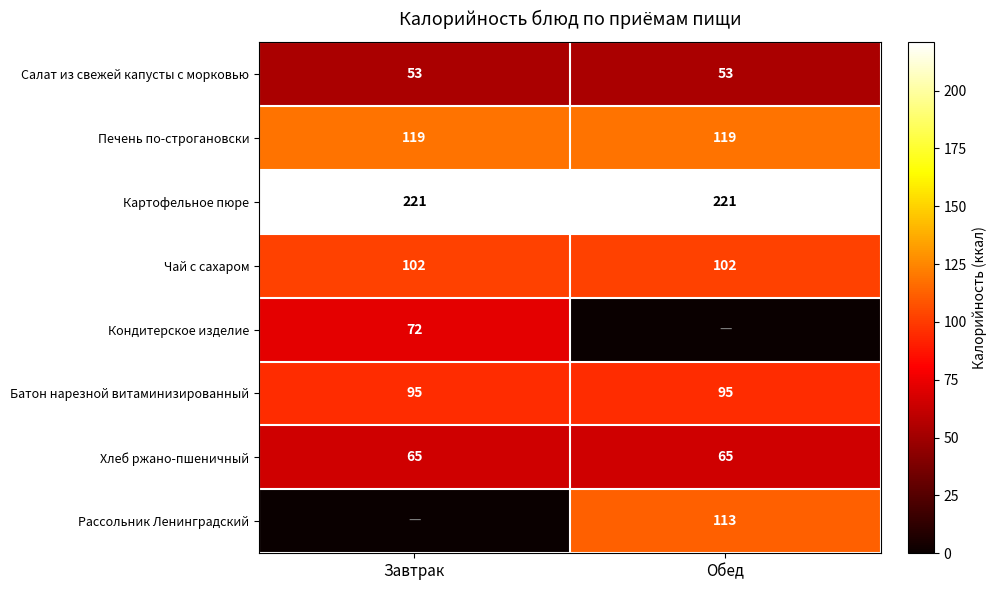

What is the highest value of the Хлеб ржано-пшеничный series?

65